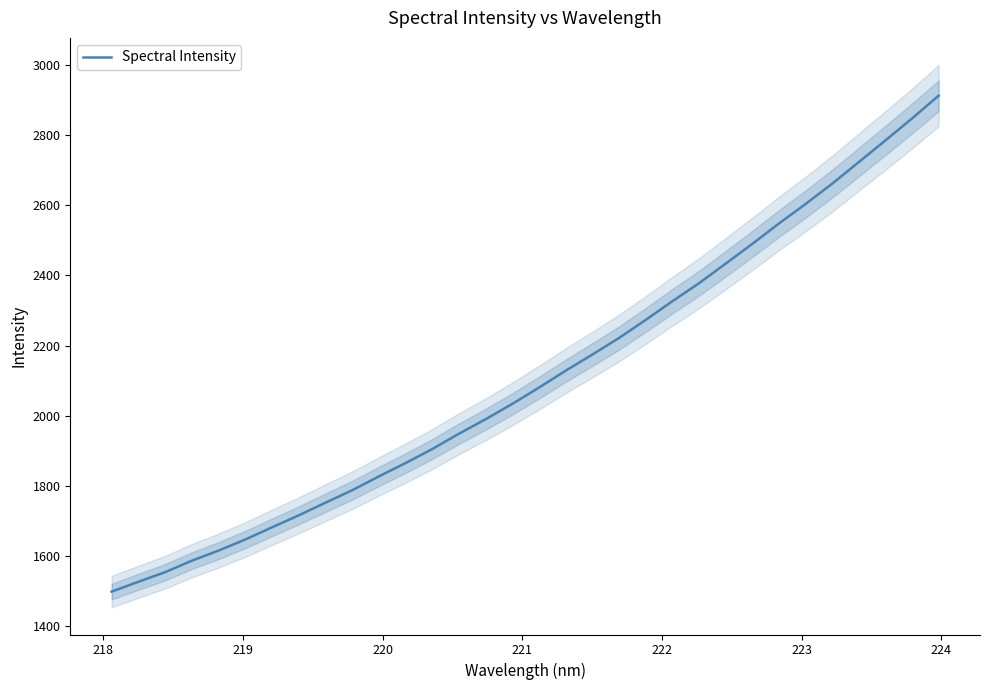

What is the maximum value for Spectral Intensity?

2912.3